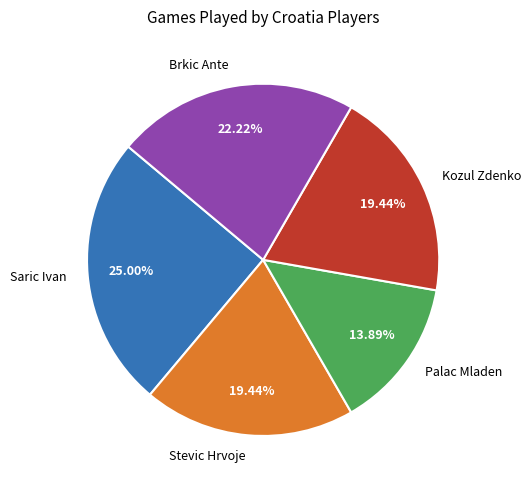

Is there any slice that represents more than half of the pie?

No